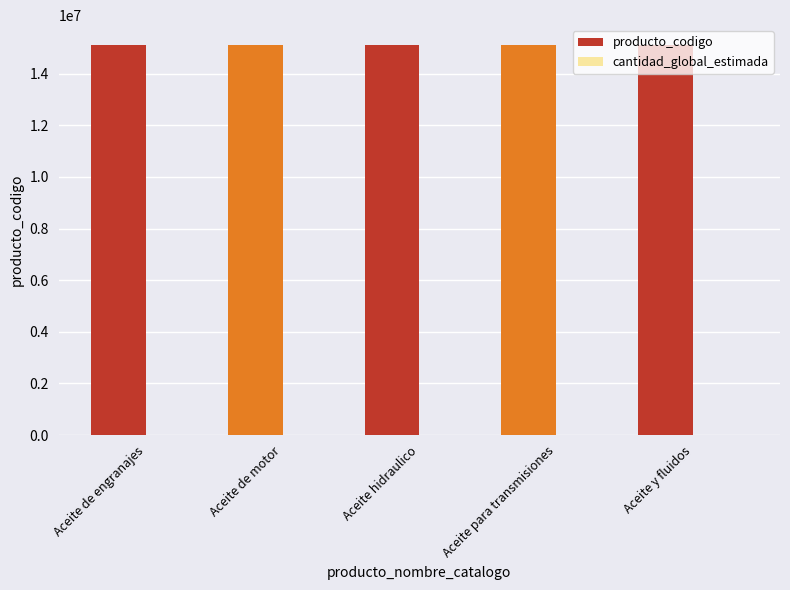

What is the sum of all producto_codigo values?

75607525